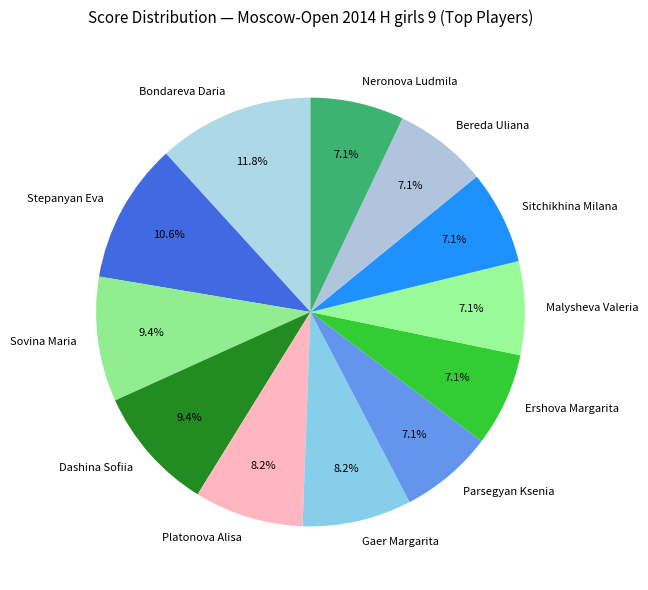

Which category has the biggest portion of the pie?

Bondareva Daria